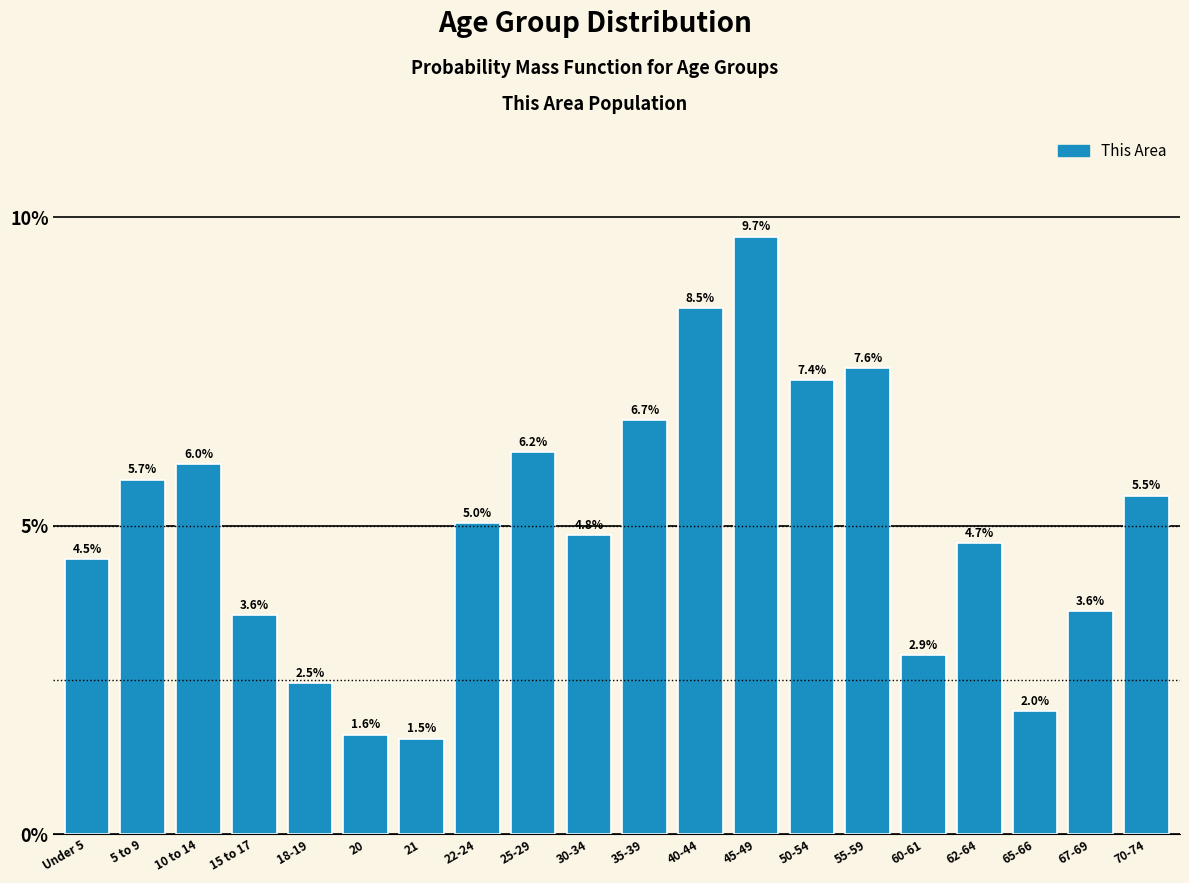

Reading left to right, extract all data points from this chart.

Under 5=4.5	5 to 9=5.7	10 to 14=6.0	15 to 17=3.6	18-19=2.5	20=1.6	21=1.5	22-24=5.0	25-29=6.2	30-34=4.8	35-39=6.7	40-44=8.5	45-49=9.7	50-54=7.4	55-59=7.6	60-61=2.9	62-64=4.7	65-66=2.0	67-69=3.6	70-74=5.5